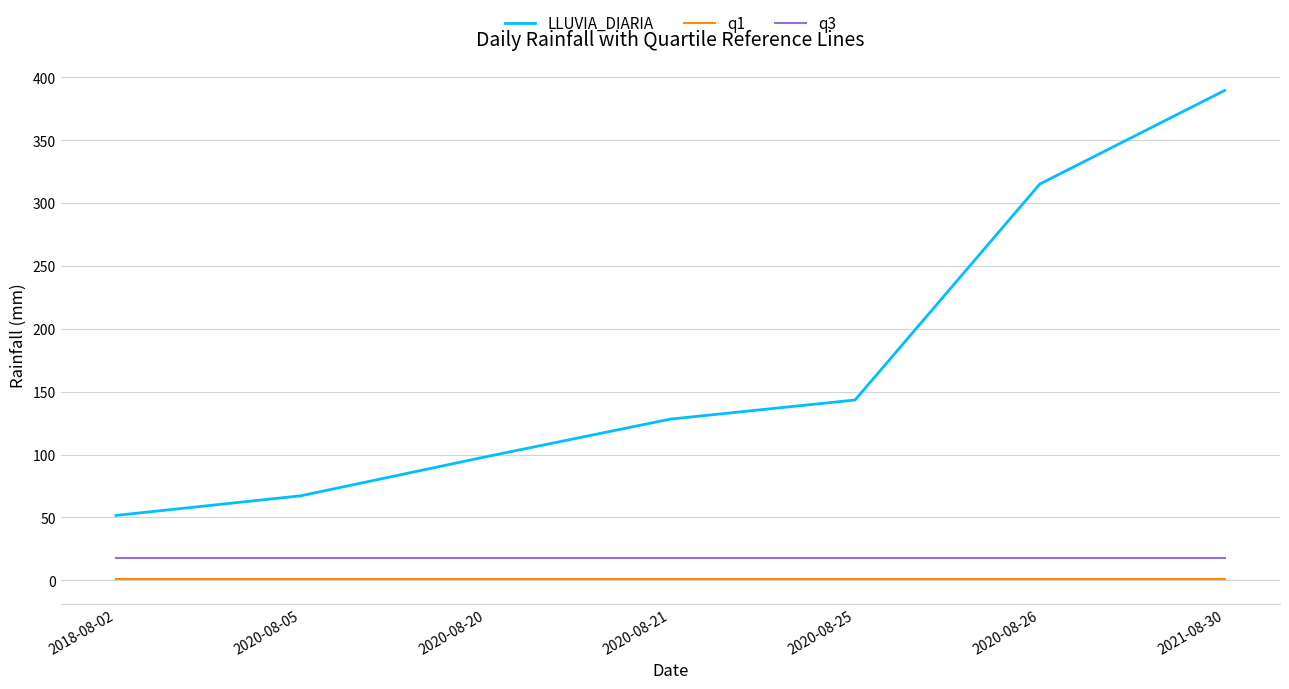

Where is LLUVIA_DIARIA nearest to the value 220?

2020-08-25